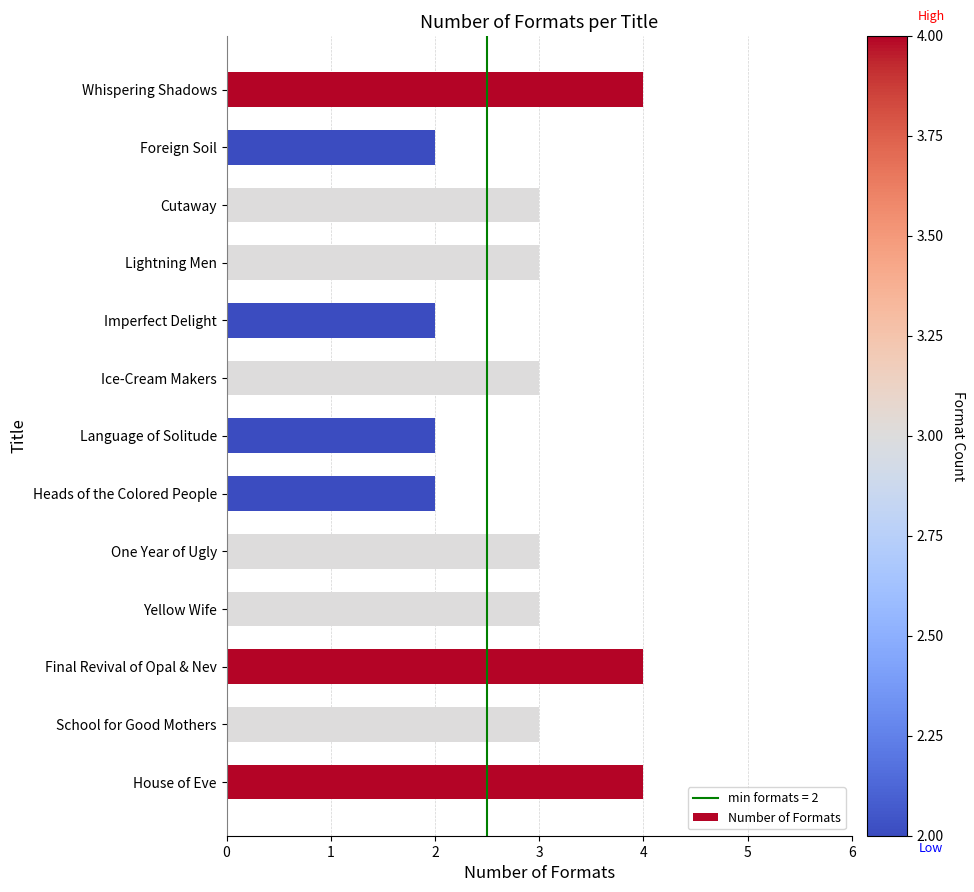

What is the sum of the values at Ice-Cream Makers and Language of Solitude?

5